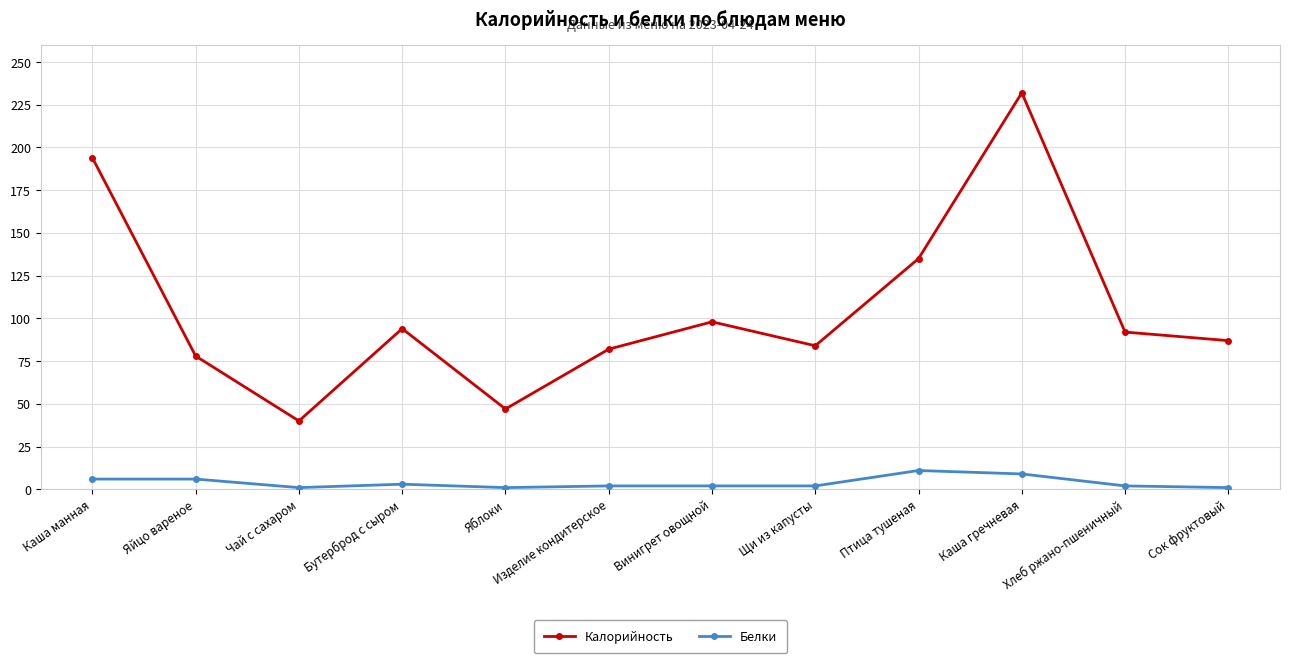

List the series in order of their peak value, highest first.

Калорийность, Белки